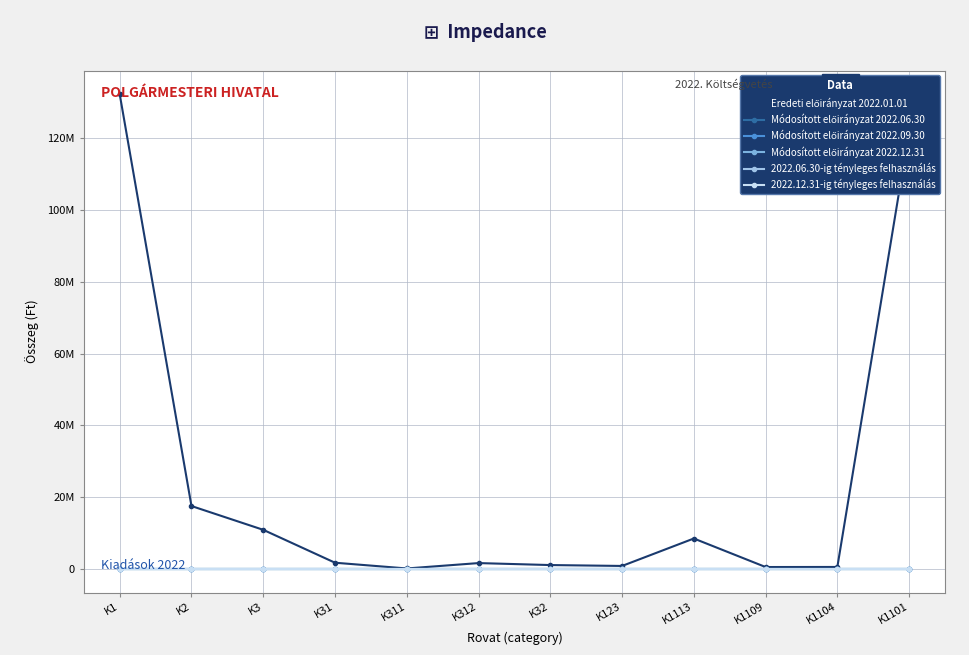

Is this an area chart (filled region under the line)?

No